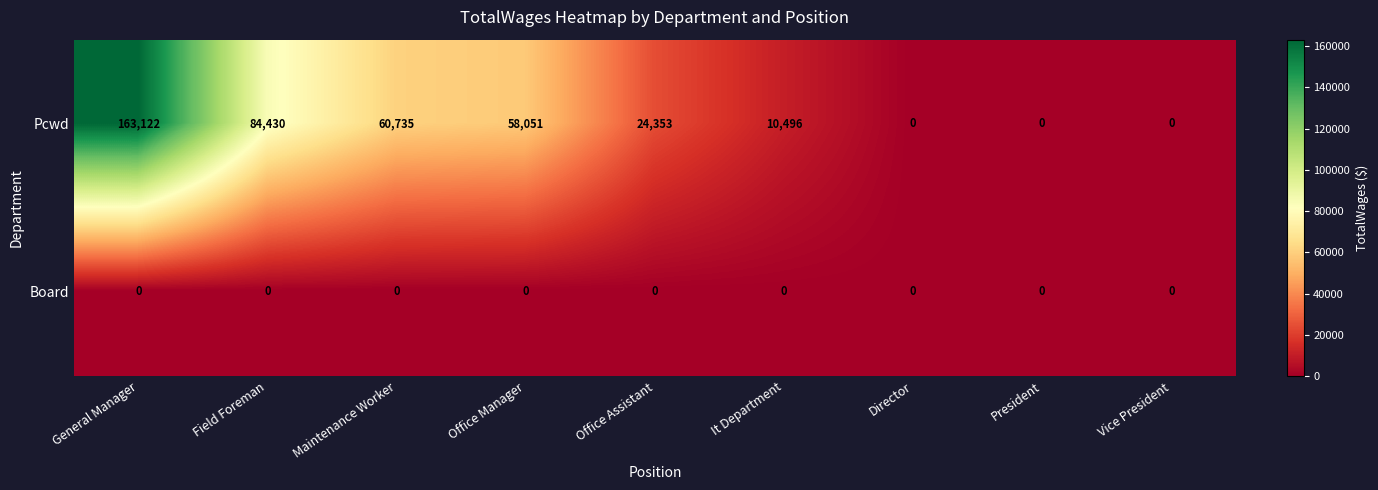

What is the total value across all series at Field Foreman?

84430